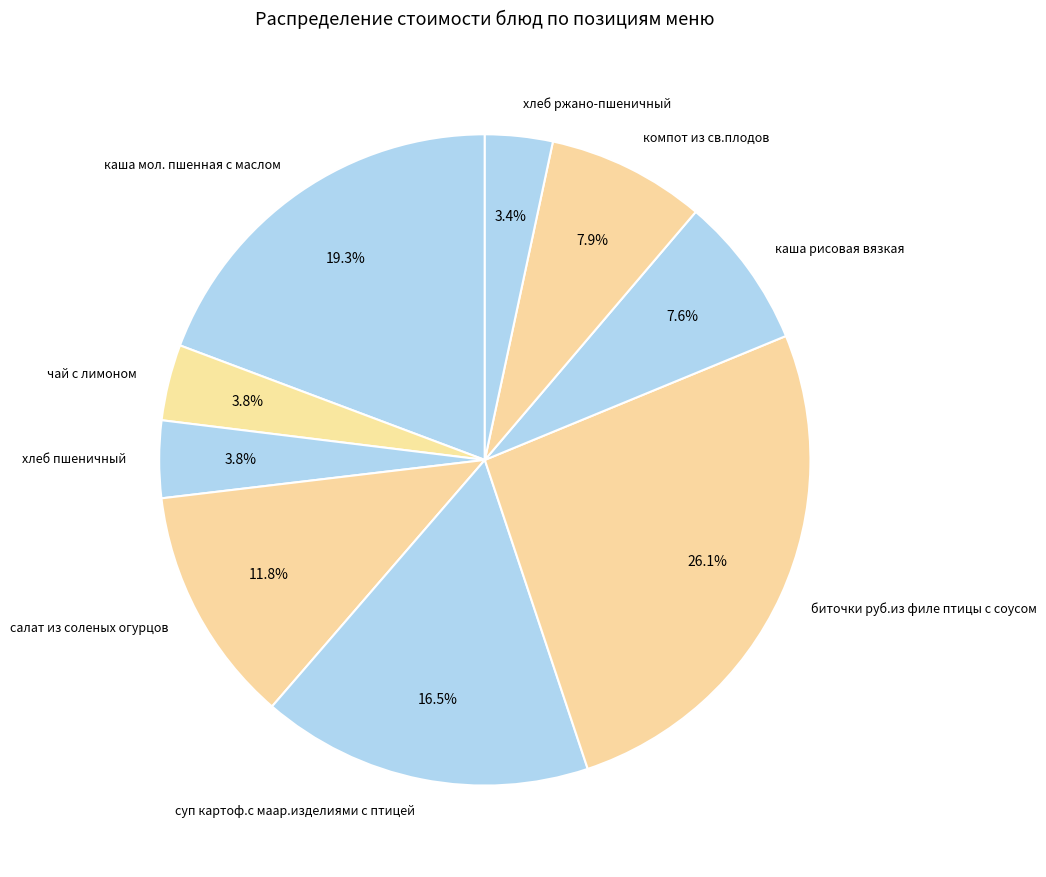

What portion of the pie excludes каша мол. пшенная с маслом?

80.7%